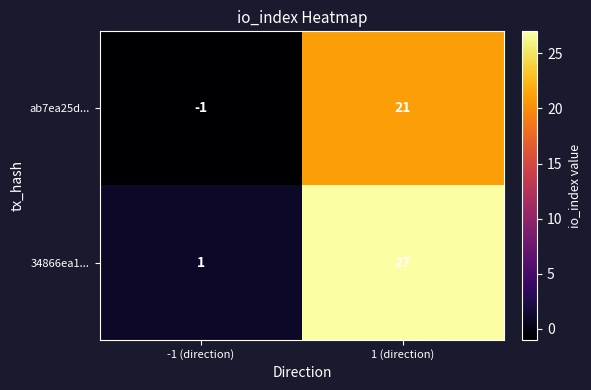

At how many categories does at least one series exceed 6?

1